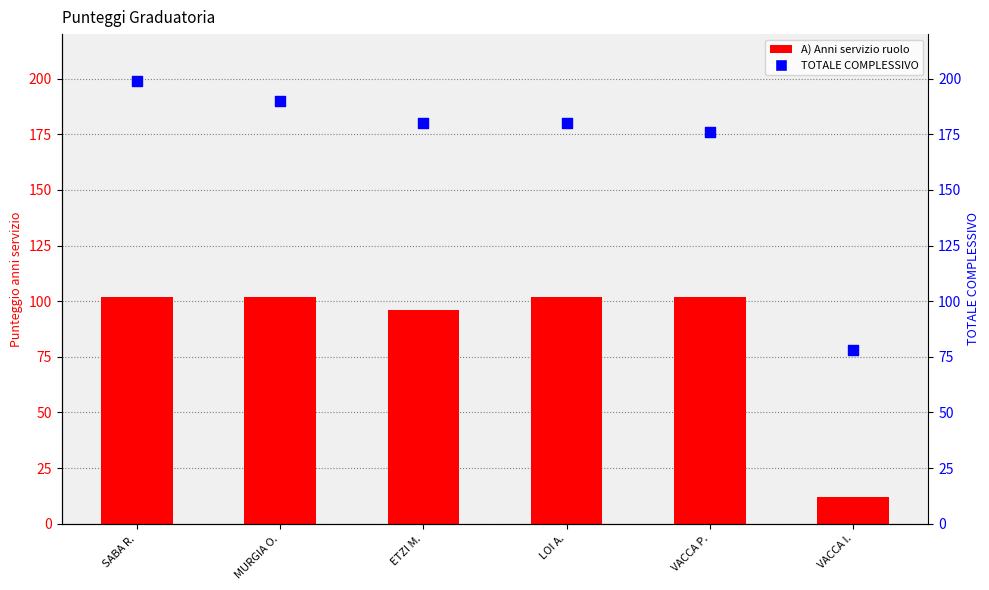

What is the total value across all series at LOI A.?

282